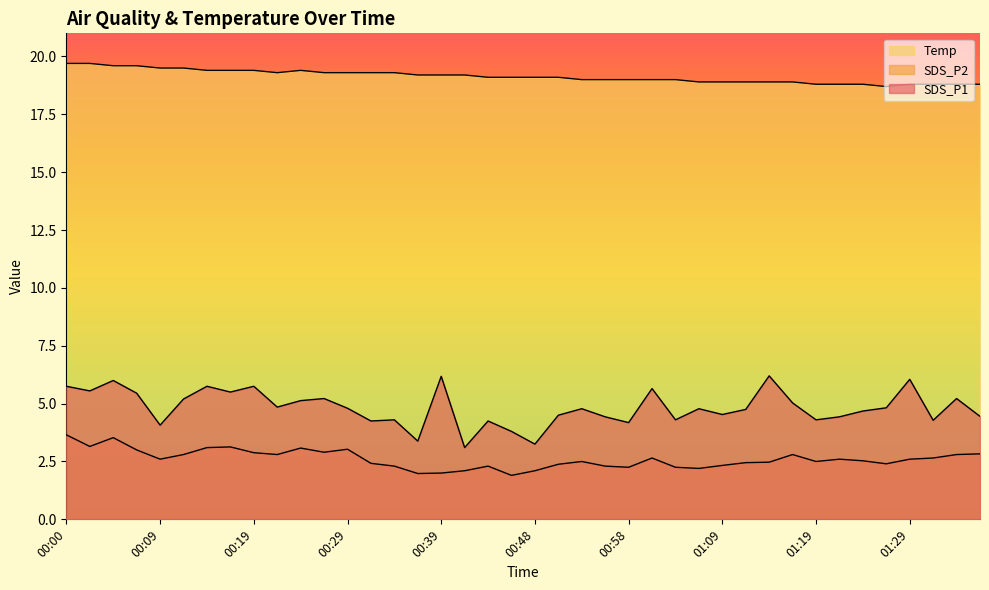

List the series in order of their peak value, highest first.

Temp, SDS_P1, SDS_P2